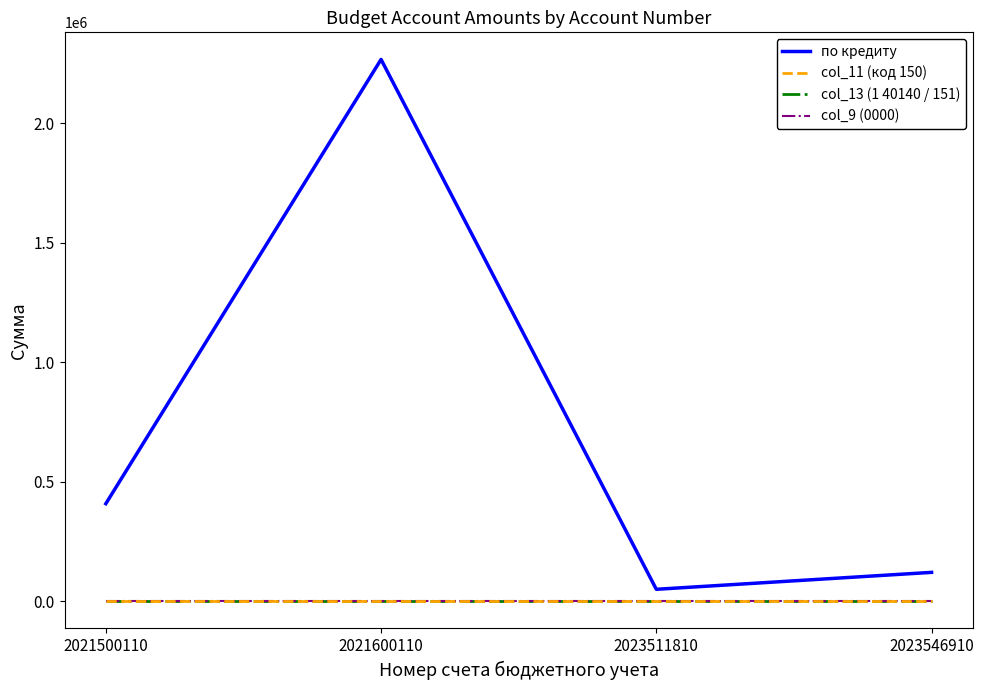

At which category is the sum across all series the highest?

2021600110